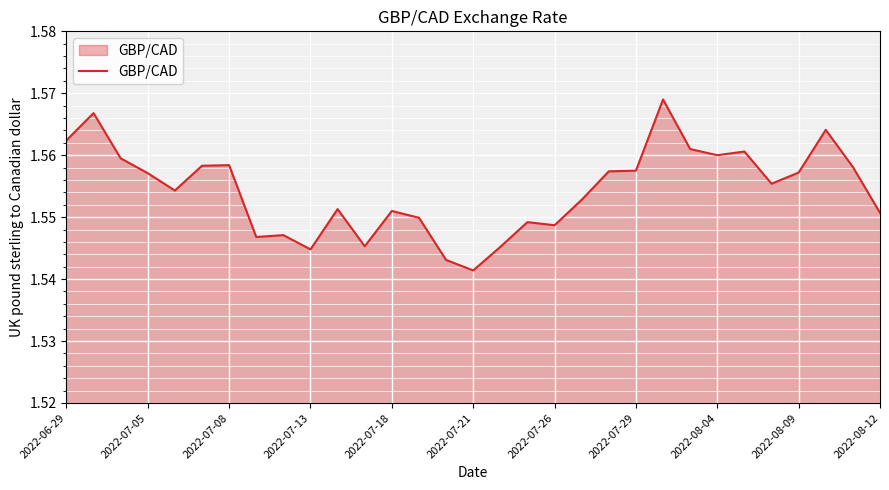

How many lines are shown in the chart?

1